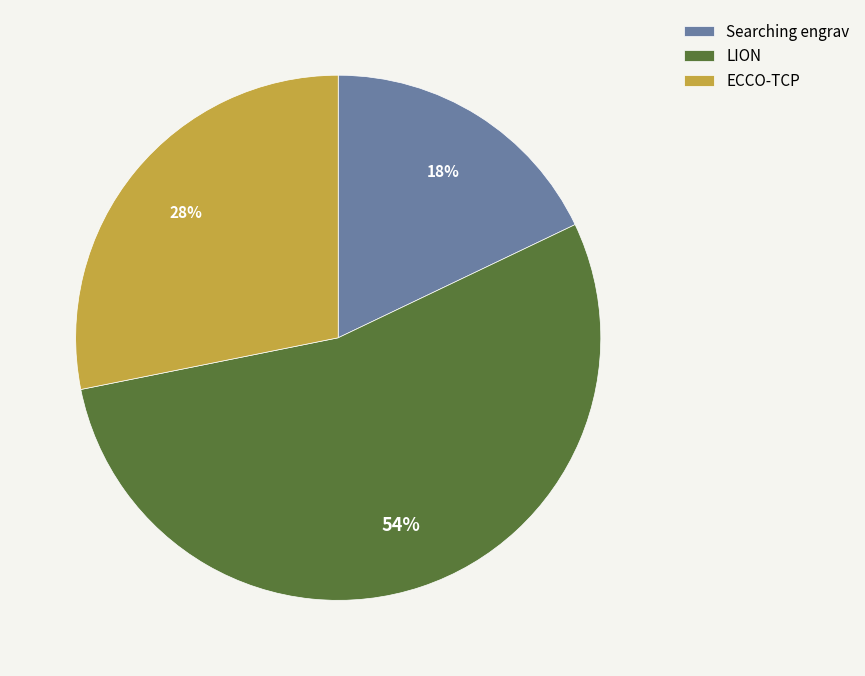

What is the smallest slice in the pie chart?

Searching engrav